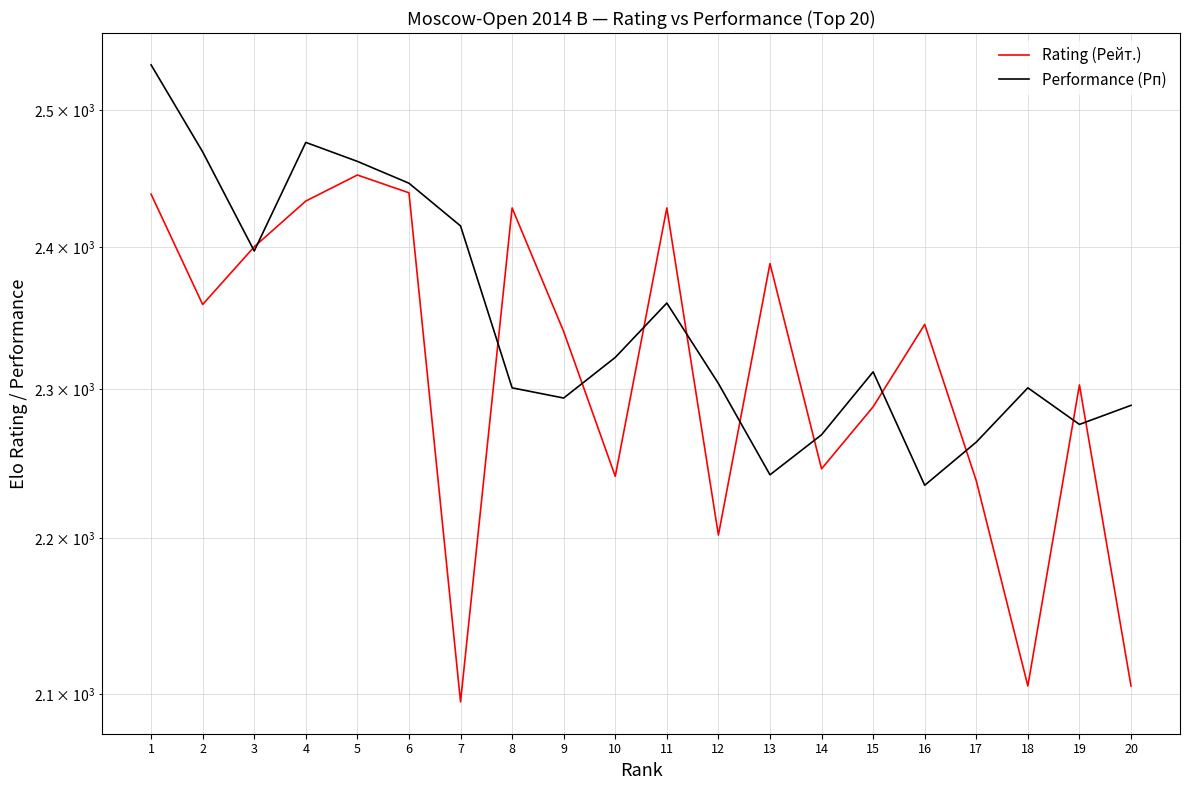

Reading left to right, list all the values displayed in this chart.

Rating (Рейт.): 2438	2359	2400	2433	2452	2439	2095	2428	2340	2241	2428	2202	2388	2246	2288	2345	2238	2105	2303	2105
Performance (Рп): 2534	2469	2397	2476	2462	2446	2415	2301	2294	2322	2360	2304	2242	2269	2312	2235	2264	2301	2276	2289